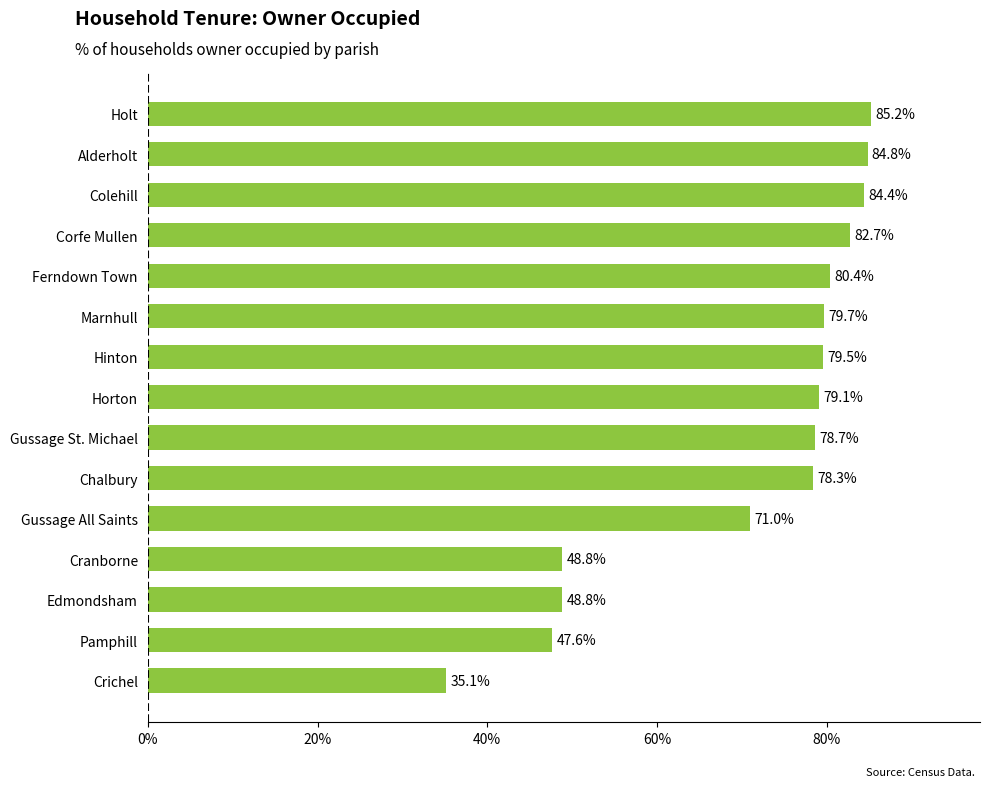

What is the difference between the maximum and second lowest values?

37.6